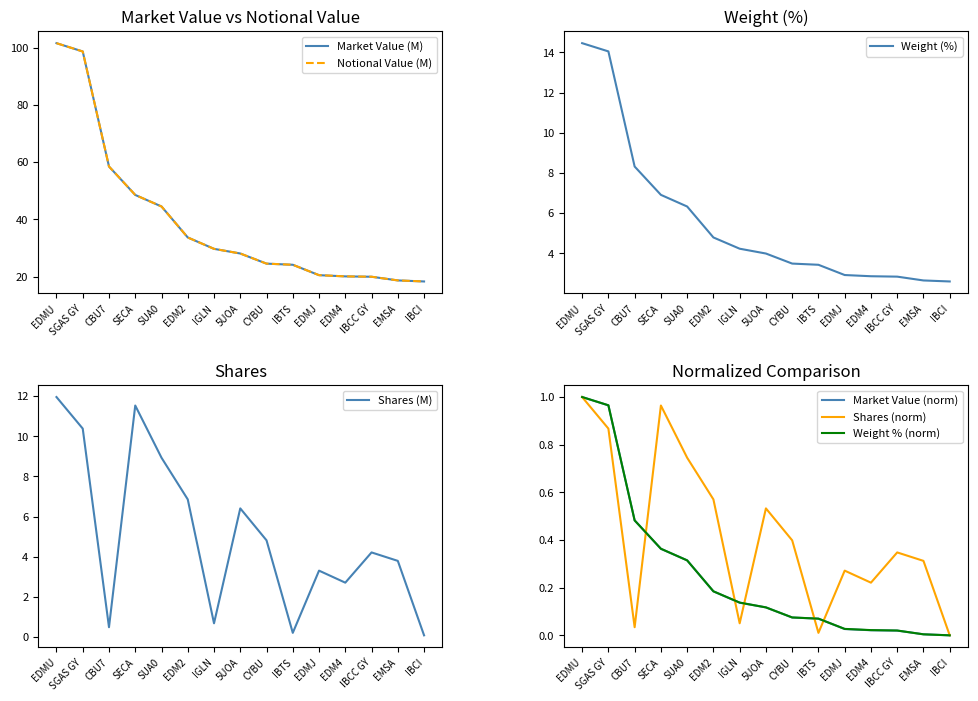

What is the difference between the maximum and second lowest values in the Shares series?

11.8